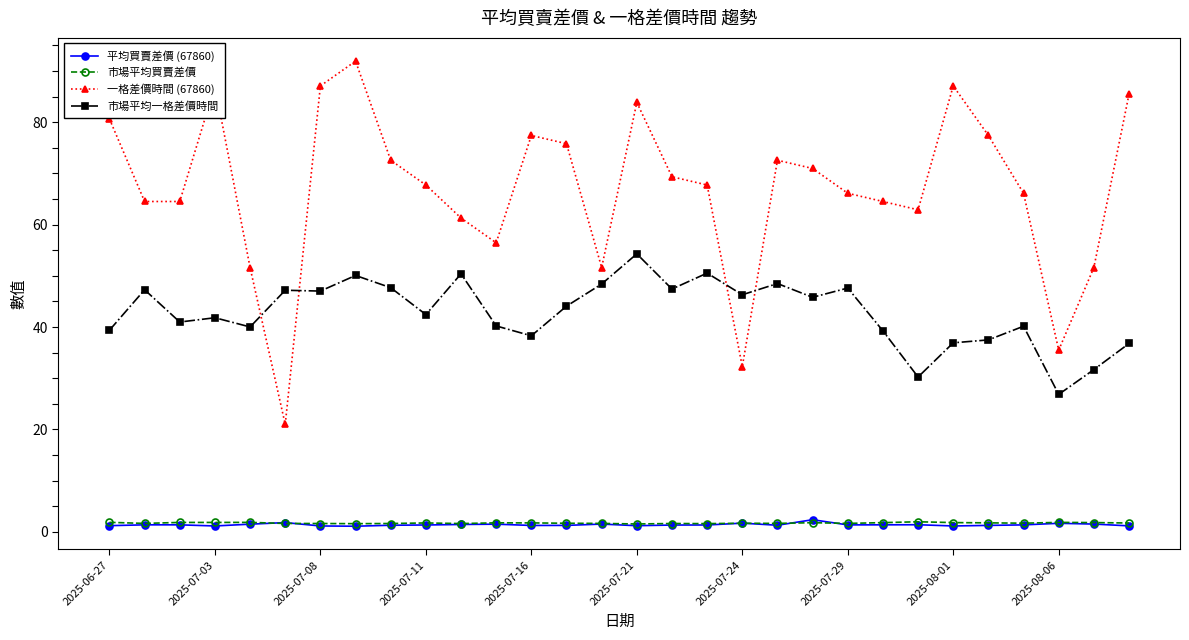

Which series has the widest spread of values?

一格差價時間 (67860)